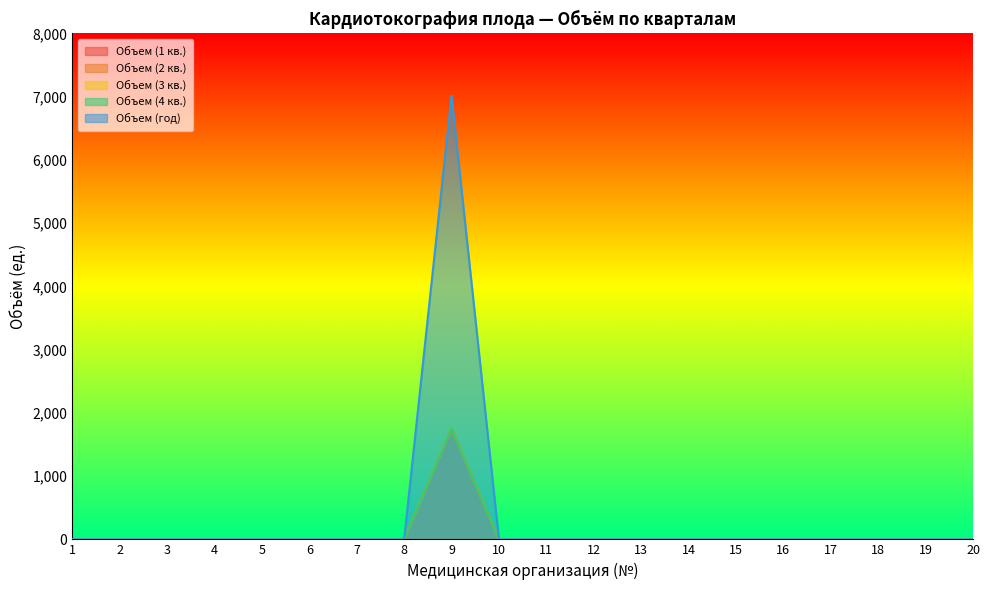

Is it true that Объем (2 кв.) equals 0 at 12?

True